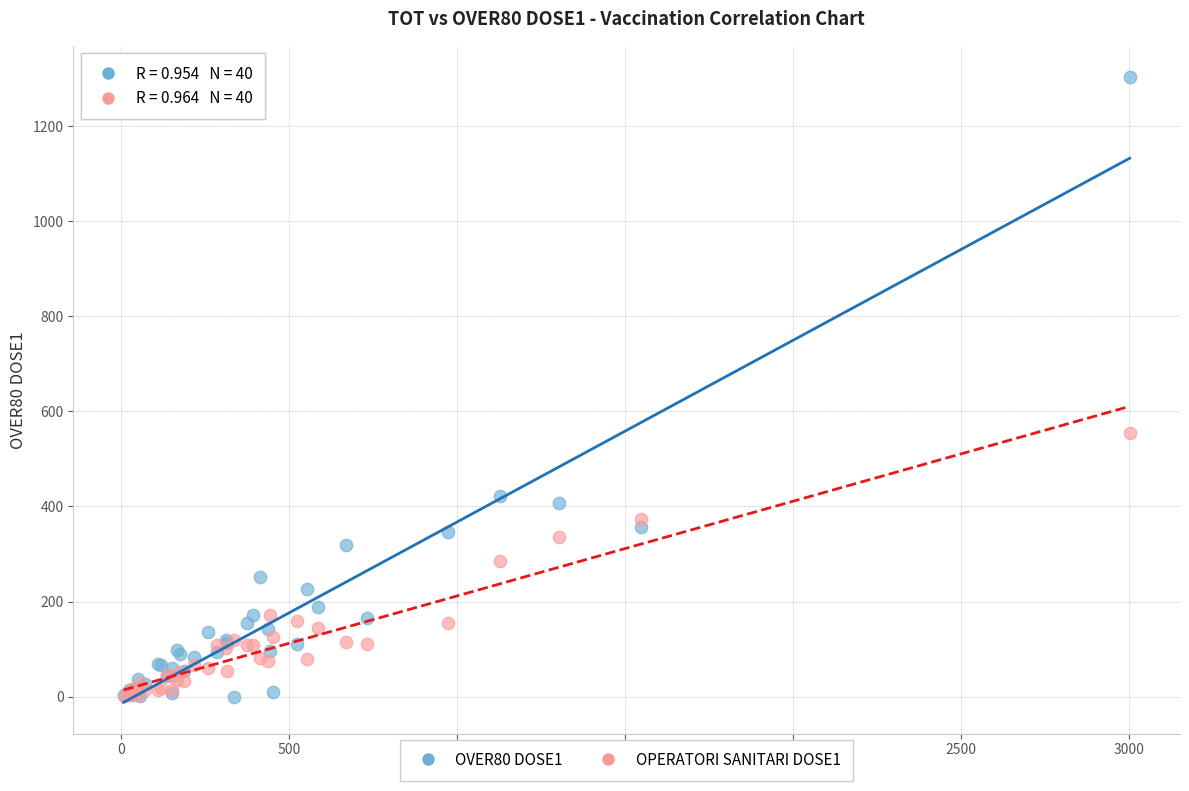

What are all the series names shown in the legend?

OVER80 DOSE1, OPERATORI SANITARI DOSE1